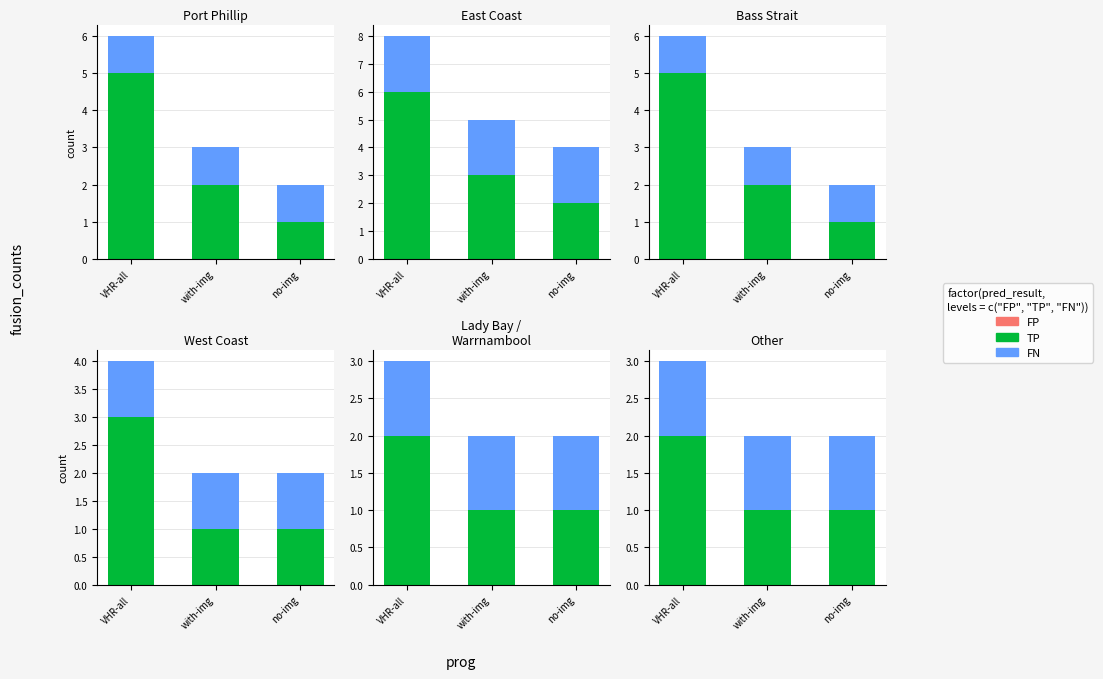

Which has a higher value, VHR-all or with-img?

VHR-all